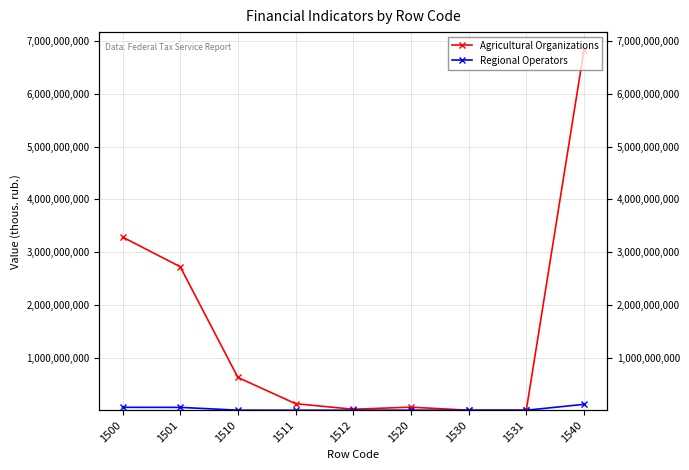

What is the spread (max minus min) of values at 1531?

690